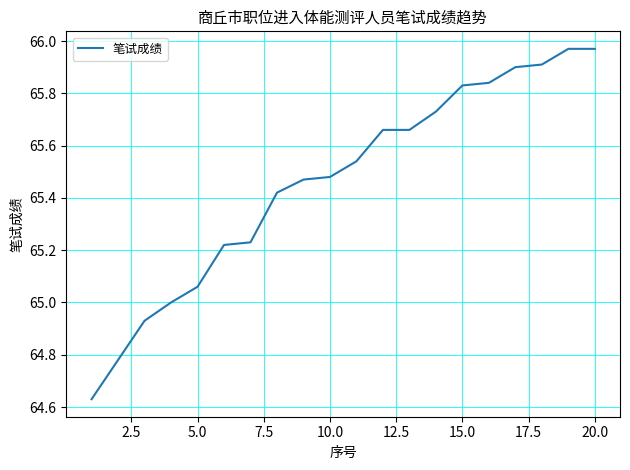

What is the difference between the maximum and minimum values?

1.3